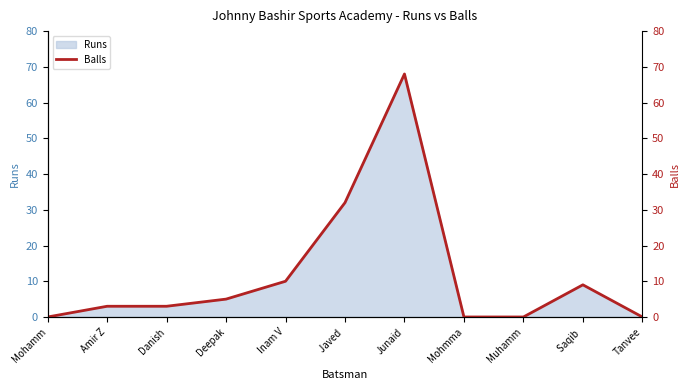

True or false: the data shows 37 at Muhamm.

False